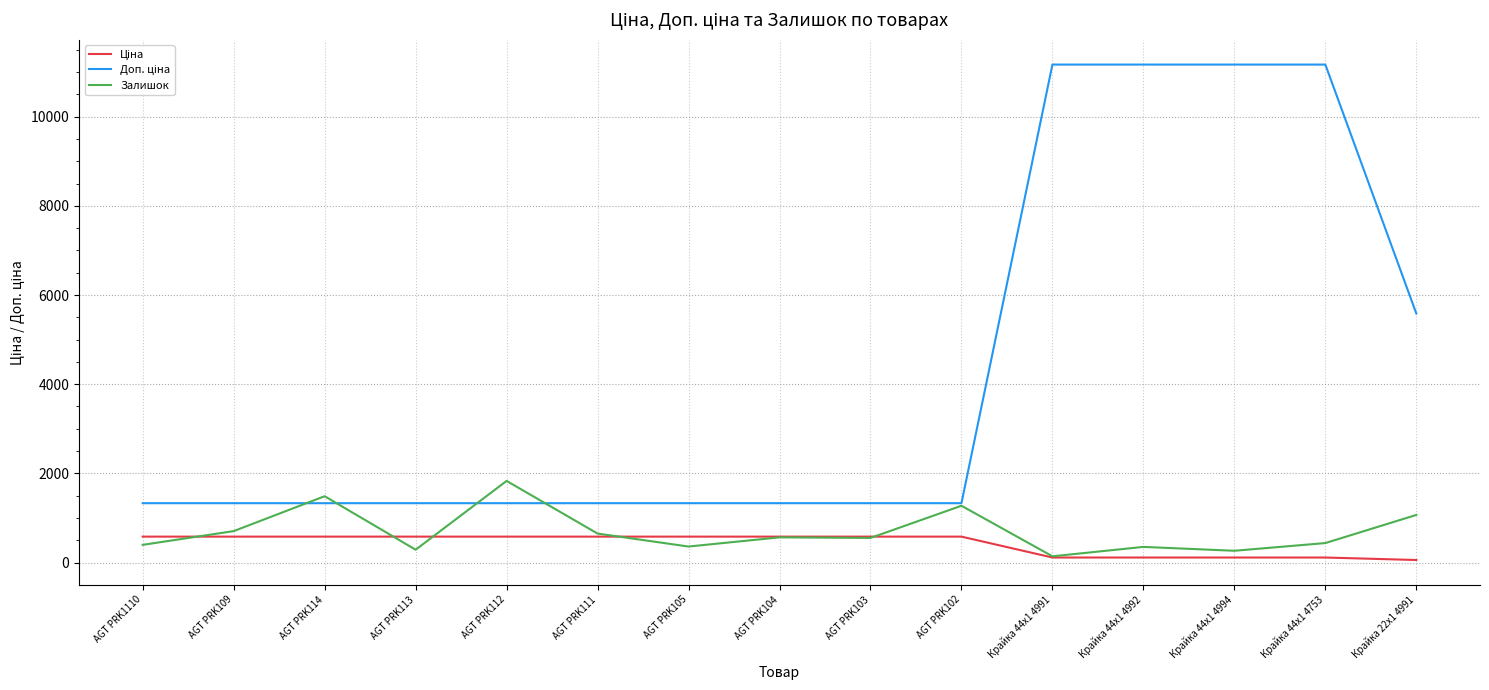

At how many categories does at least one series exceed 9998?

4